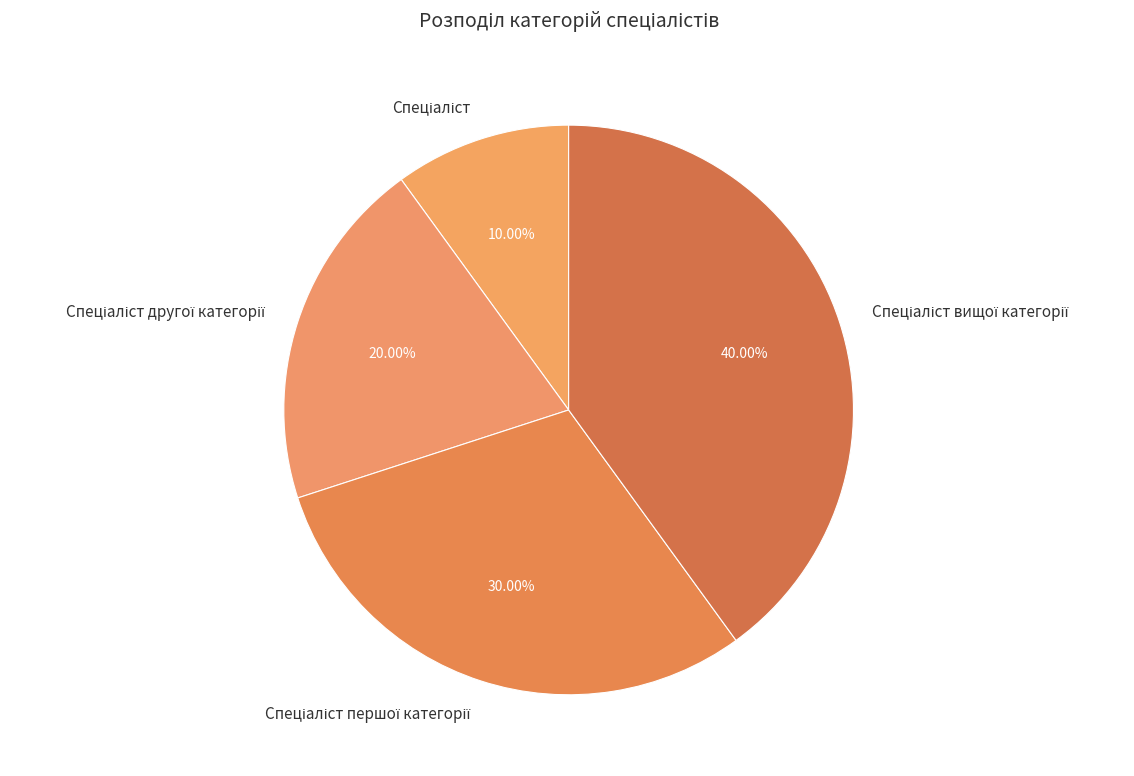

Does any single category account for the majority?

No